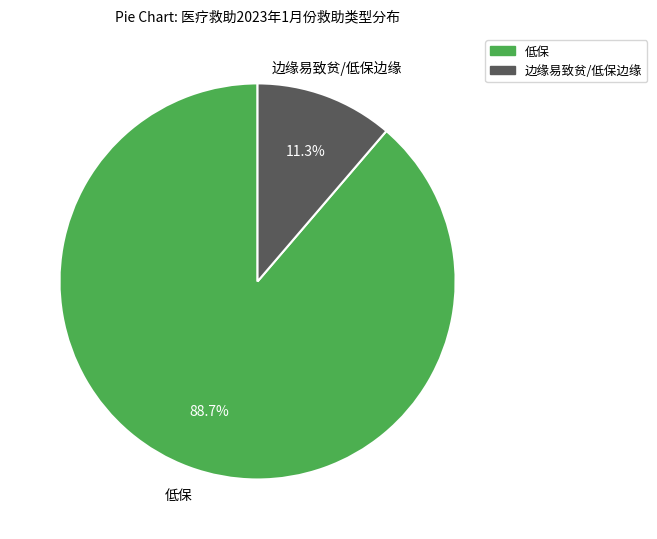

What portion of the pie excludes 边缘易致贫/低保边缘?

88.7%